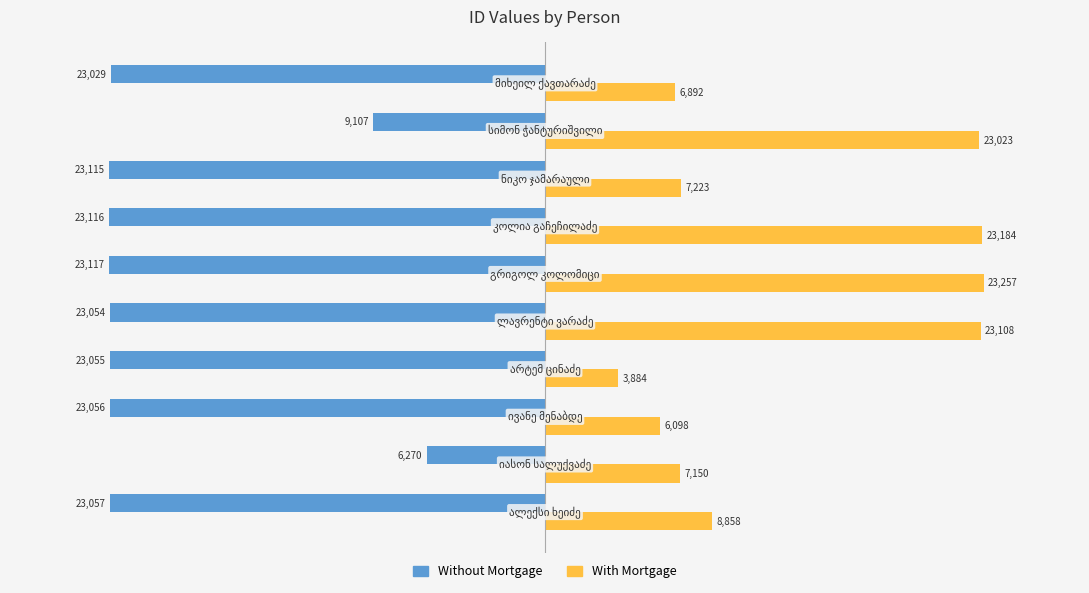

How many values in the With Mortgage series are below 8858?

5